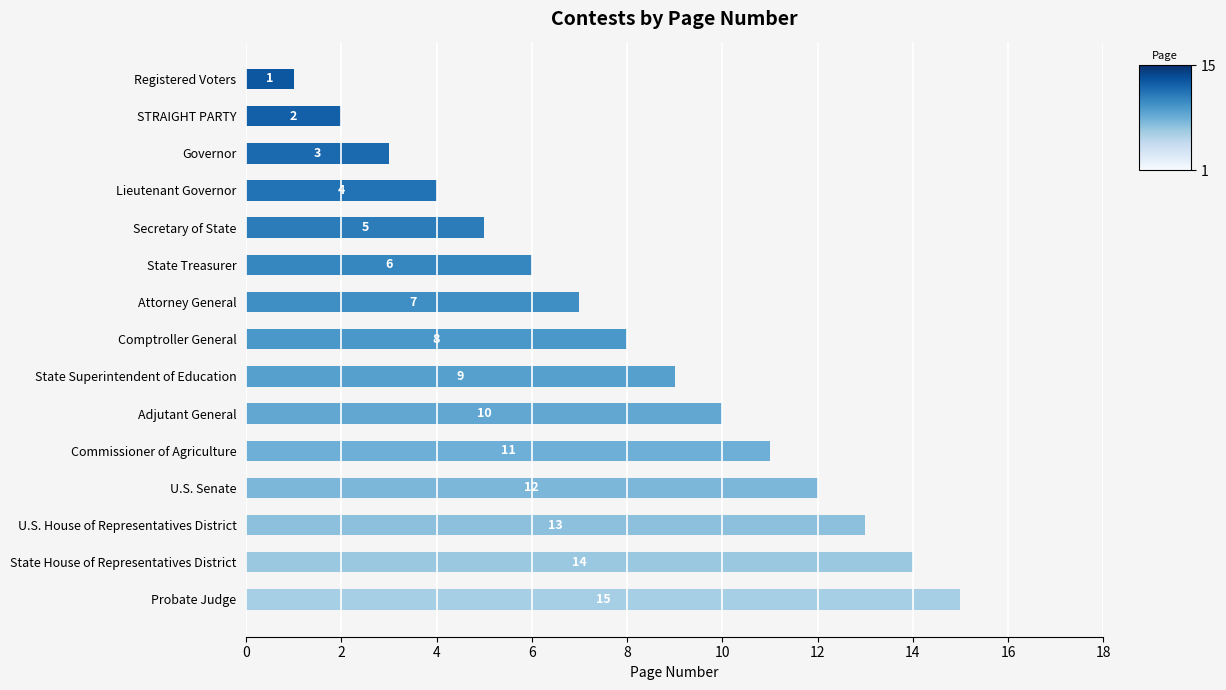

Rank the categories by value from highest to lowest.

Probate Judge, State House of Representatives District, U.S. House of Representatives District, U.S. Senate, Commissioner of Agriculture, Adjutant General, State Superintendent of Education, Comptroller General, Attorney General, State Treasurer, Secretary of State, Lieutenant Governor, Governor, STRAIGHT PARTY, Registered Voters